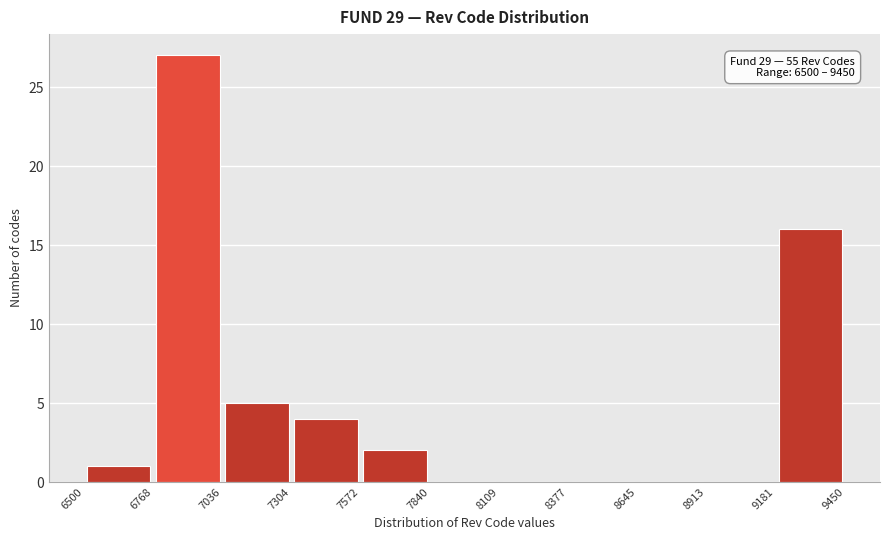

Over which range of the x-axis is the bar tallest?

6768 to 7036